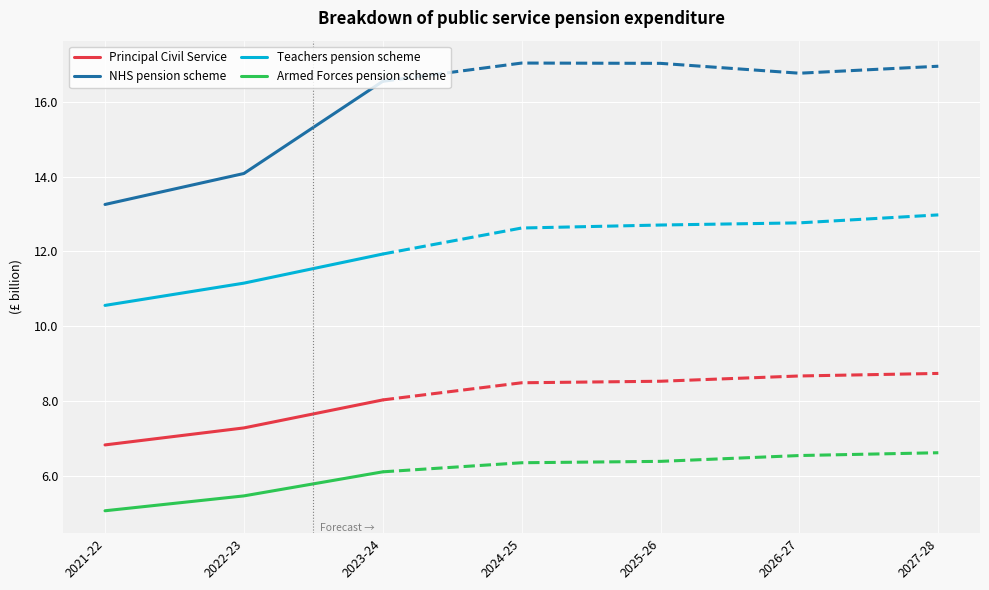

Which series has the largest total across all categories?

NHS pension scheme